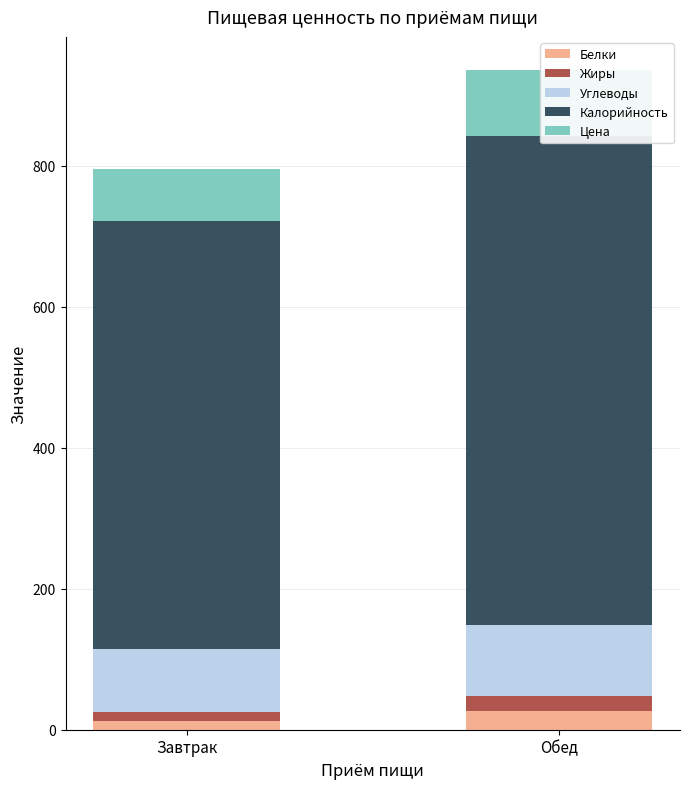

What is the greatest value displayed?

694.4